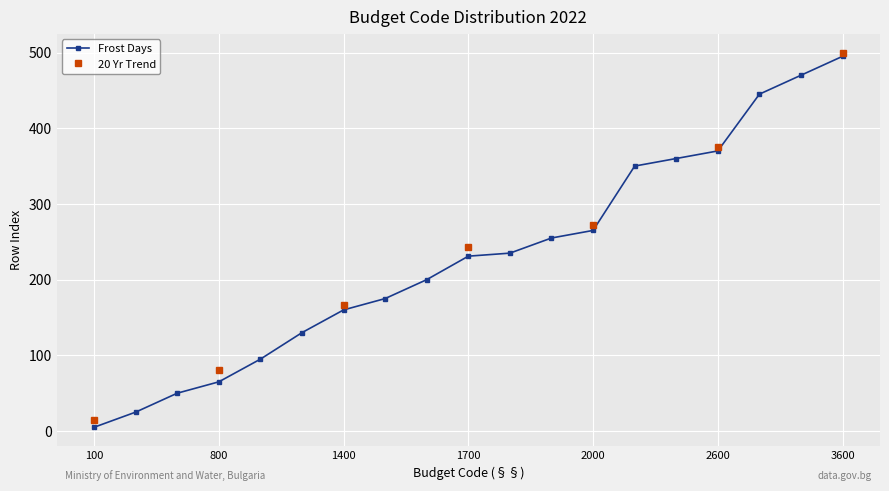

What is the difference between the values at 200 and 1400?

135